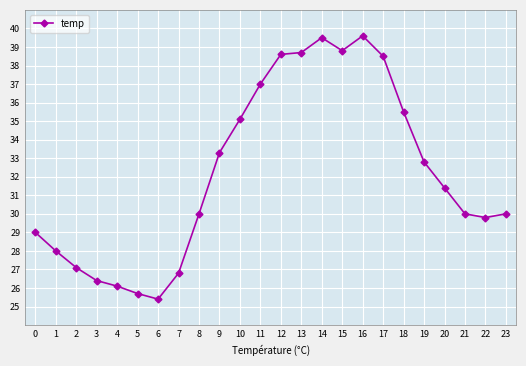

Which has a higher value, 0 or 18?

18